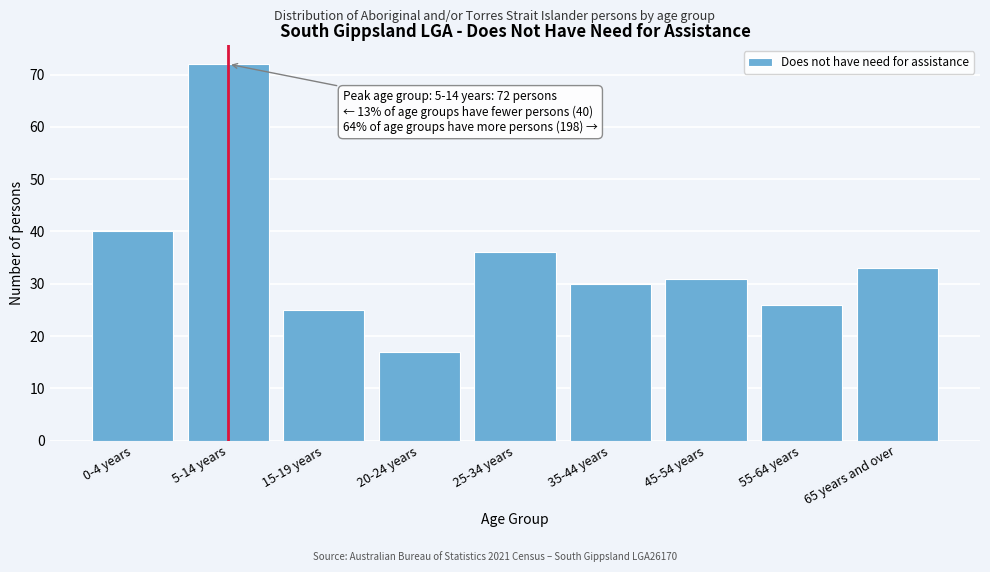

Reading left to right, what are all the values shown in this chart?

40	72	25	17	36	30	31	26	33